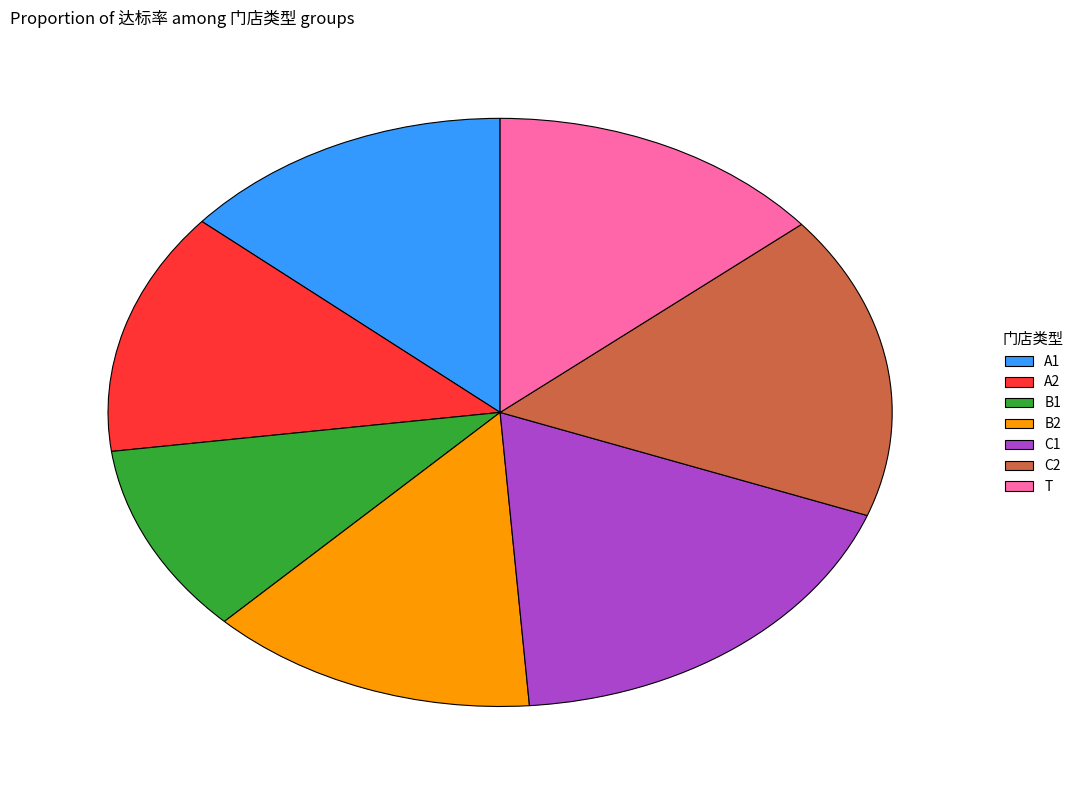

Is A2 the majority of the pie?

No